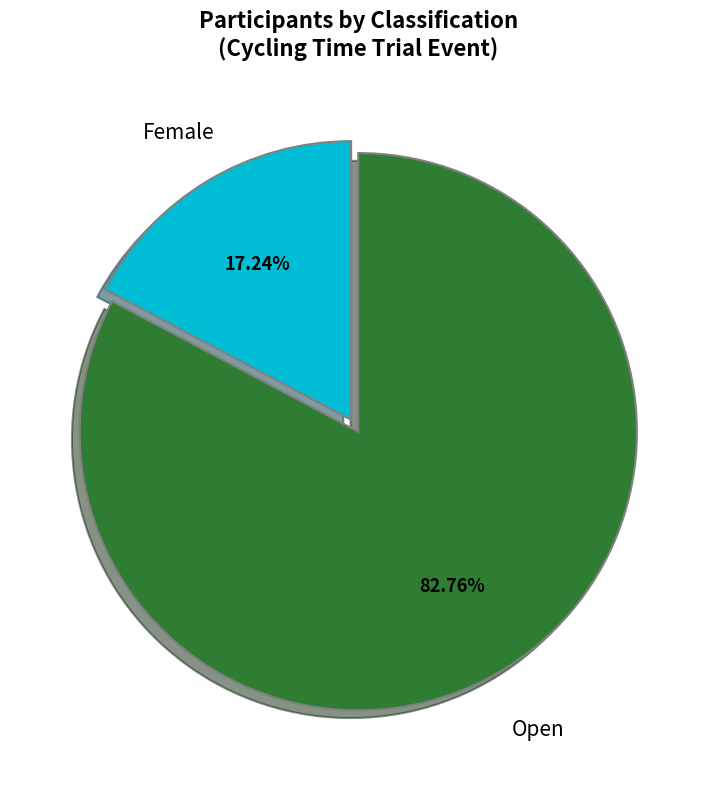

Is there any slice that represents more than half of the pie?

Yes